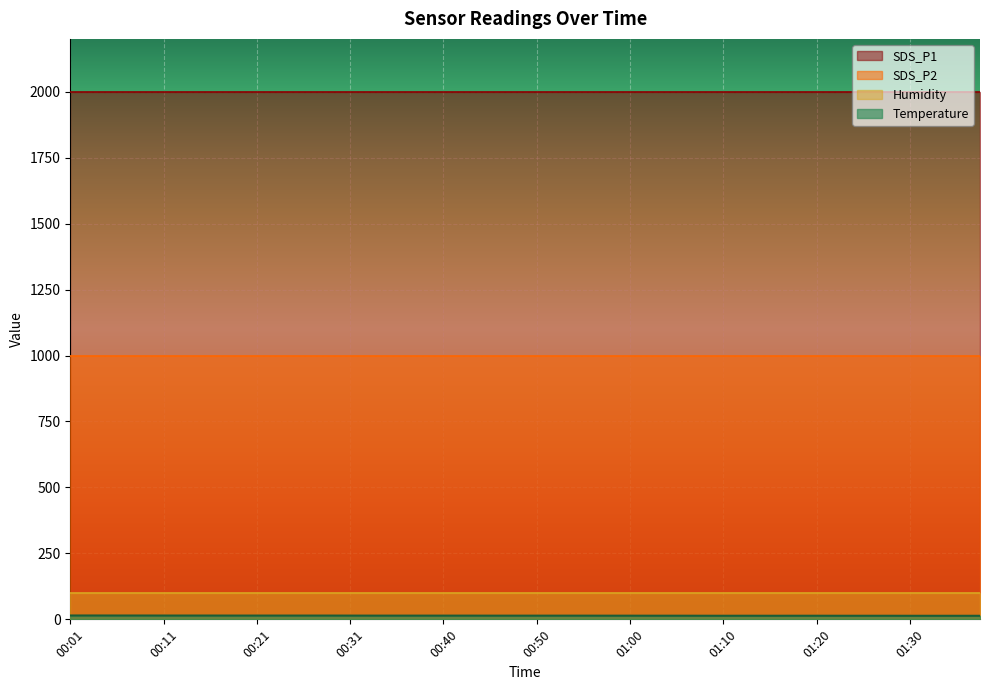

Does the chart display data point markers on the line(s)?

No